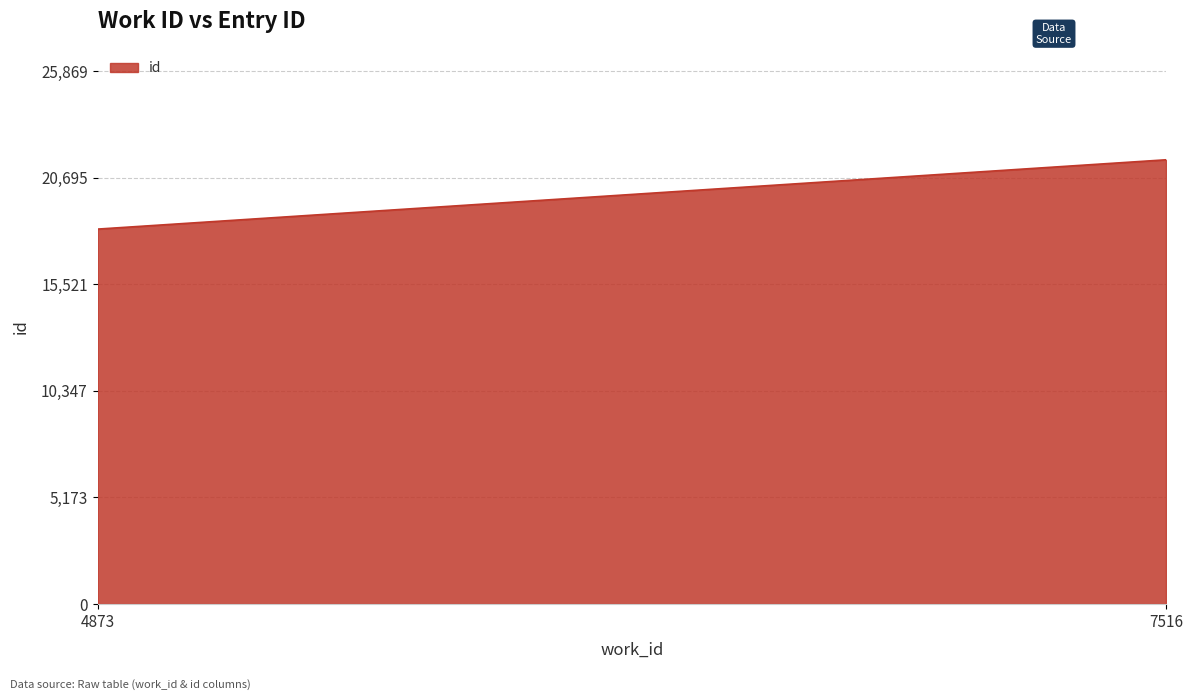

What is the average value?

19876